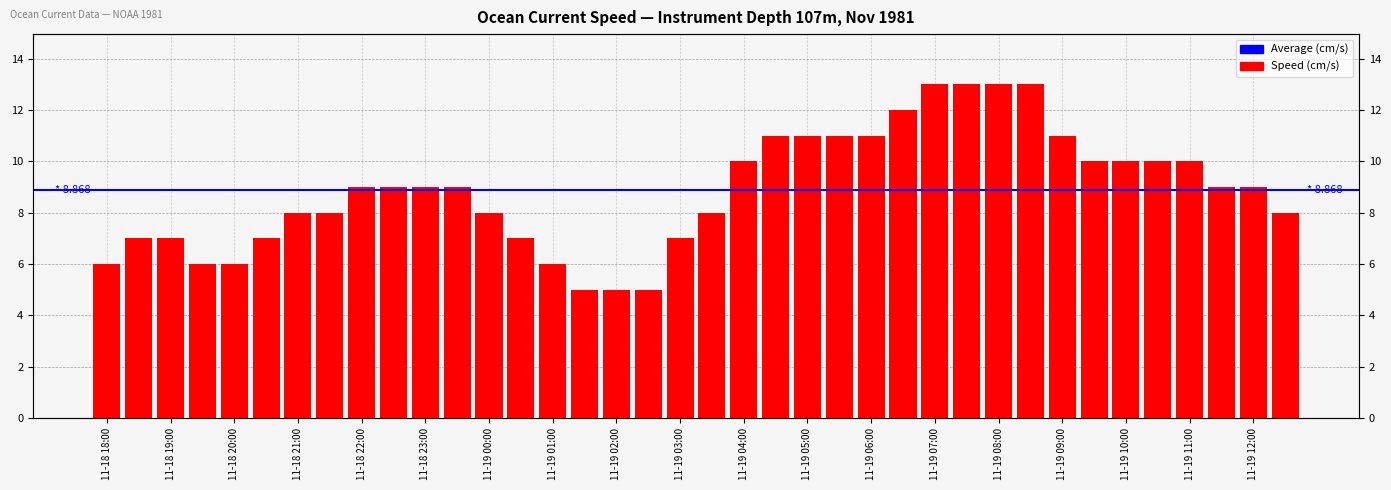

Is it true that the value at 31 is 18?

False